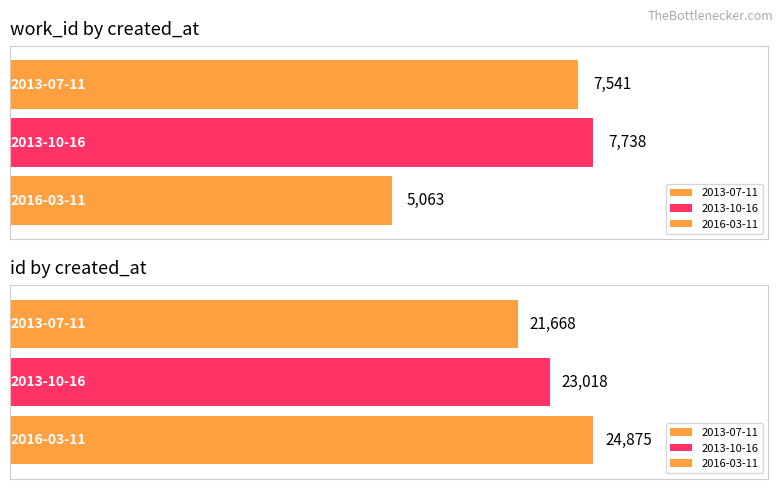

How many bars are there in total?

6